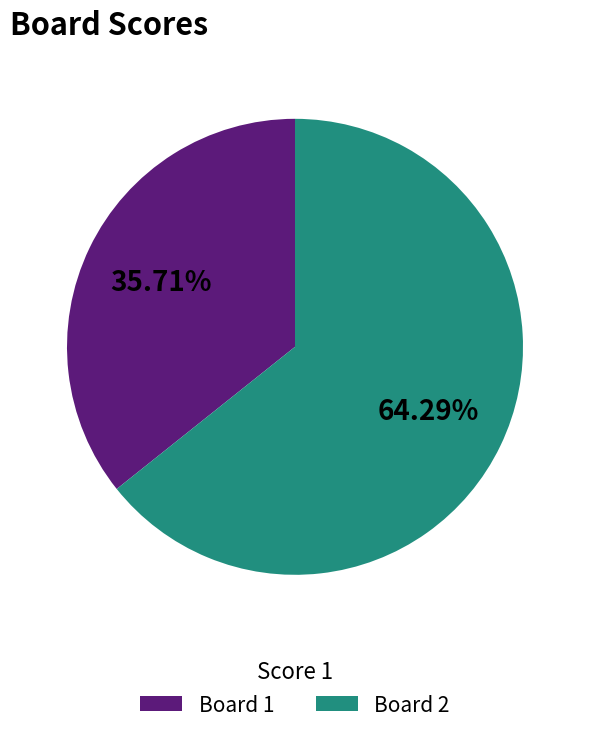

Which has a higher value, Board 1 or Board 2?

Board 2